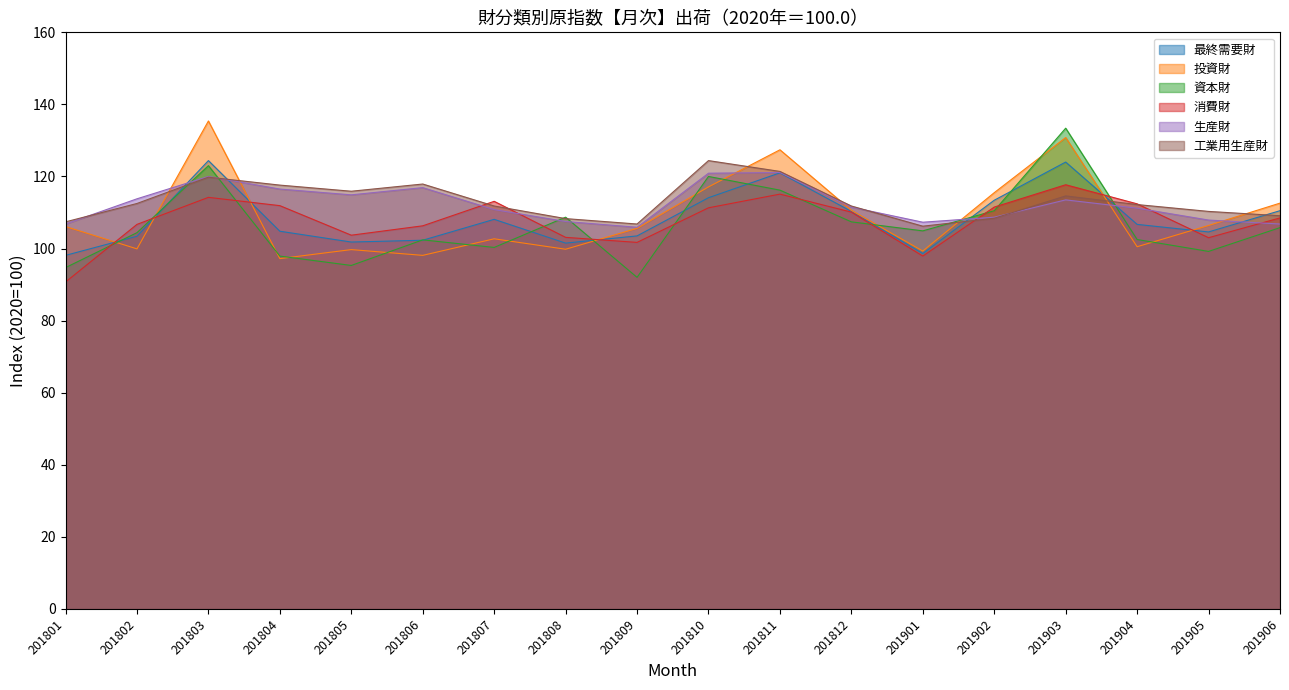

What is the difference between the maximum and second lowest values in the 投資財 series?

37.3